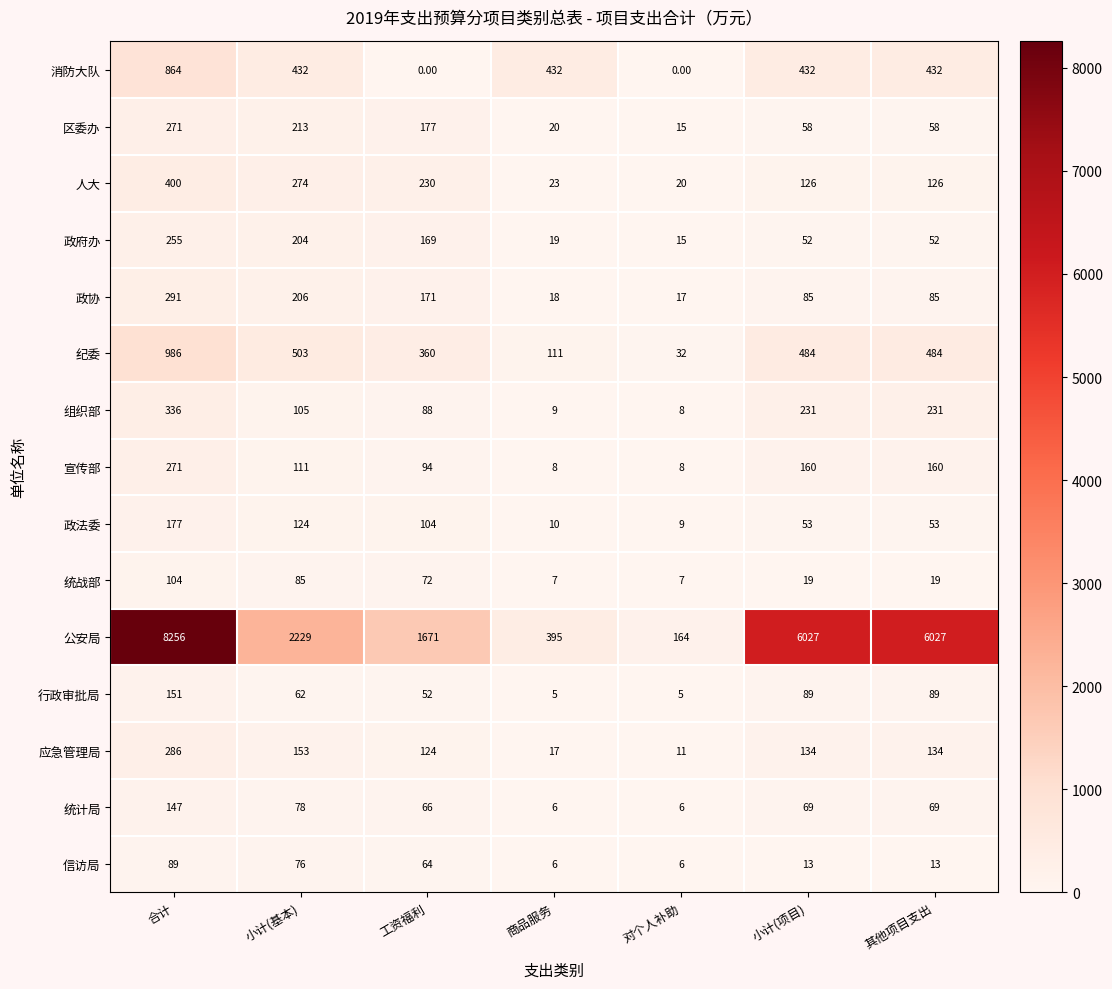

Which category has the lowest value in the 政协 series?

对个人补助